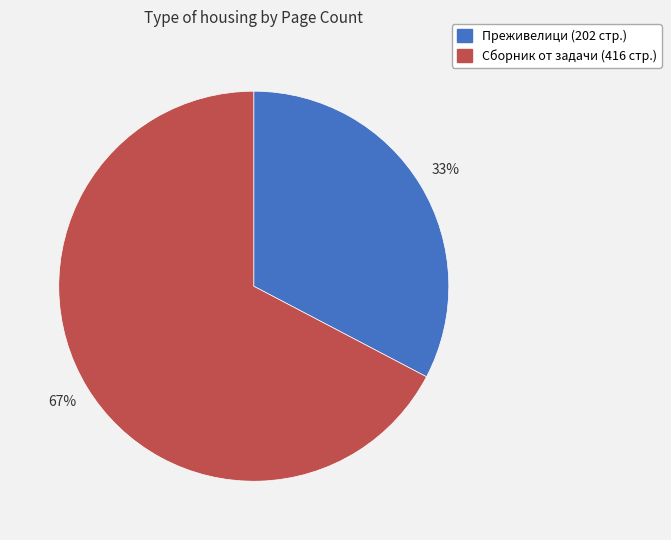

Rank the categories by value from lowest to highest.

Преживелици (202 стр.), Сборник от задачи (416 стр.)